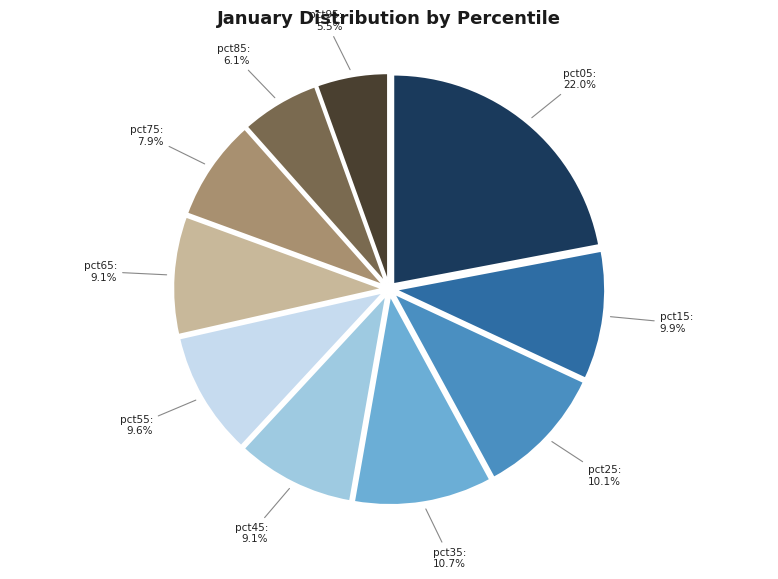

Is there a majority slice in this chart?

No